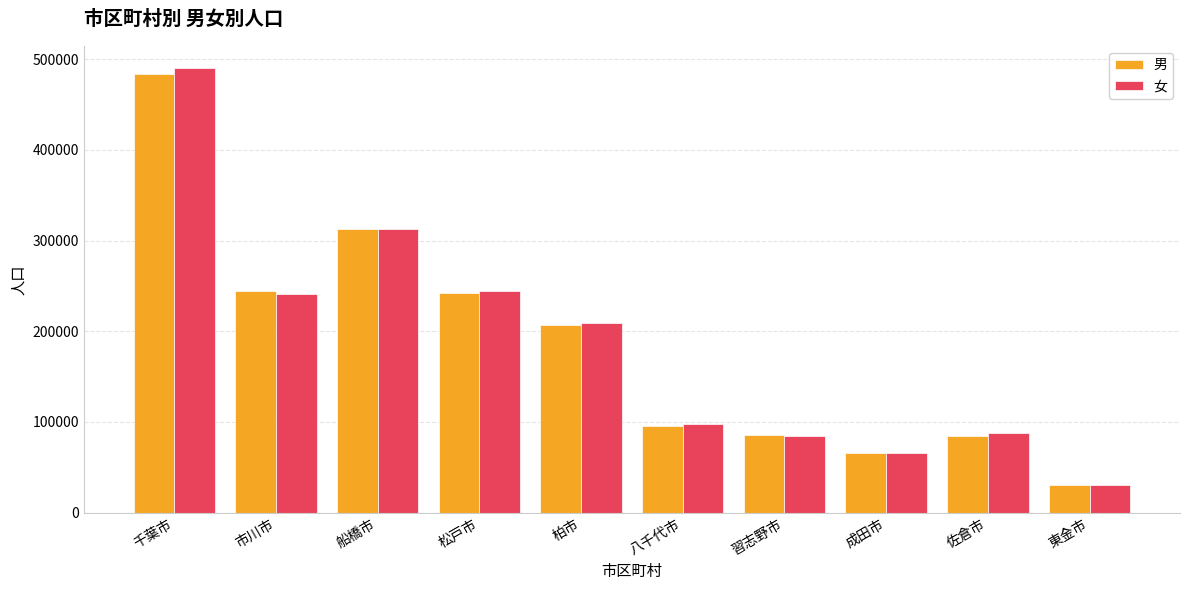

How many distinct data groups are displayed?

2